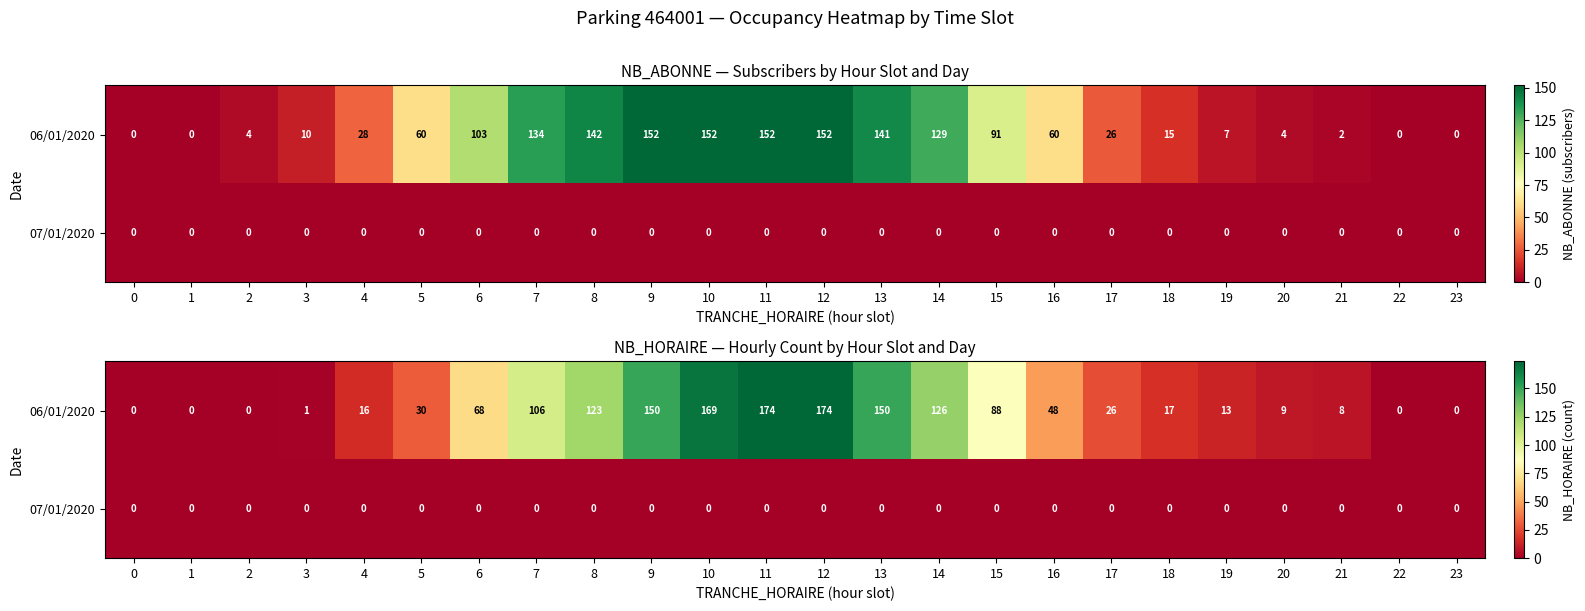

At 21, list the series in order from smallest to largest.

07/01/2020, 06/01/2020